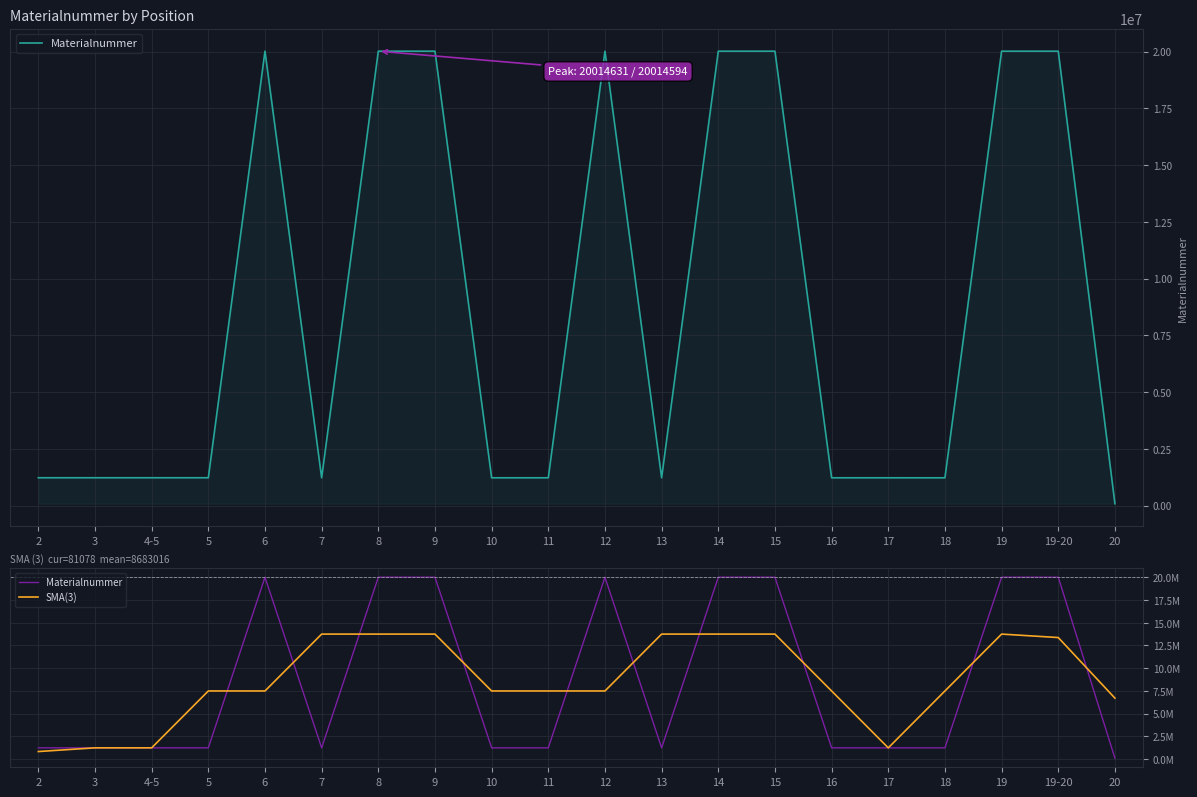

Reading left to right, what are all the values shown in this chart?

Materialnummer: 2=1225150.0	3=1225151.0	4-5=1225152.0	5=1225053.0	6=20014594.0	7=1221624.0	8=20014631.0	9=20014589.0	10=1223511.0	11=1223510.0	12=20014602.0	13=1223513.0	14=20014601.0	15=20014581.0	16=1223517.0	17=1223518.0	18=1222782.0	19=20014580.0	19-20=20014596.0	20=81078.0
SMA(3): 2=816767.0	3=1225151.0	4-5=1225118.7	5=7488266.3	6=7487090.3	7=13750283.0	8=13750281.3	9=13750910.3	10=7487203.3	11=7487207.7	12=7487208.3	13=13750905.3	14=13750898.3	15=13750899.7	16=7487205.3	17=1223272.3	18=7486960.0	19=13750652.7	19-20=13370084.7	20=6698558.0